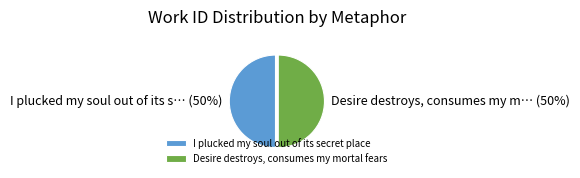

The I plucked my soul out of its secret place slice represents 45% of the pie. True or false?

False